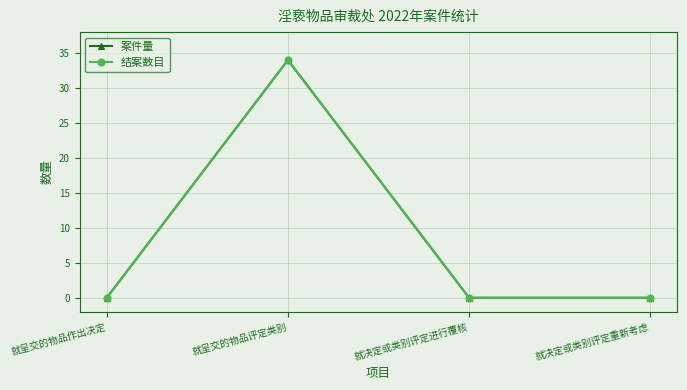

Is this an area chart (filled region under the line)?

No